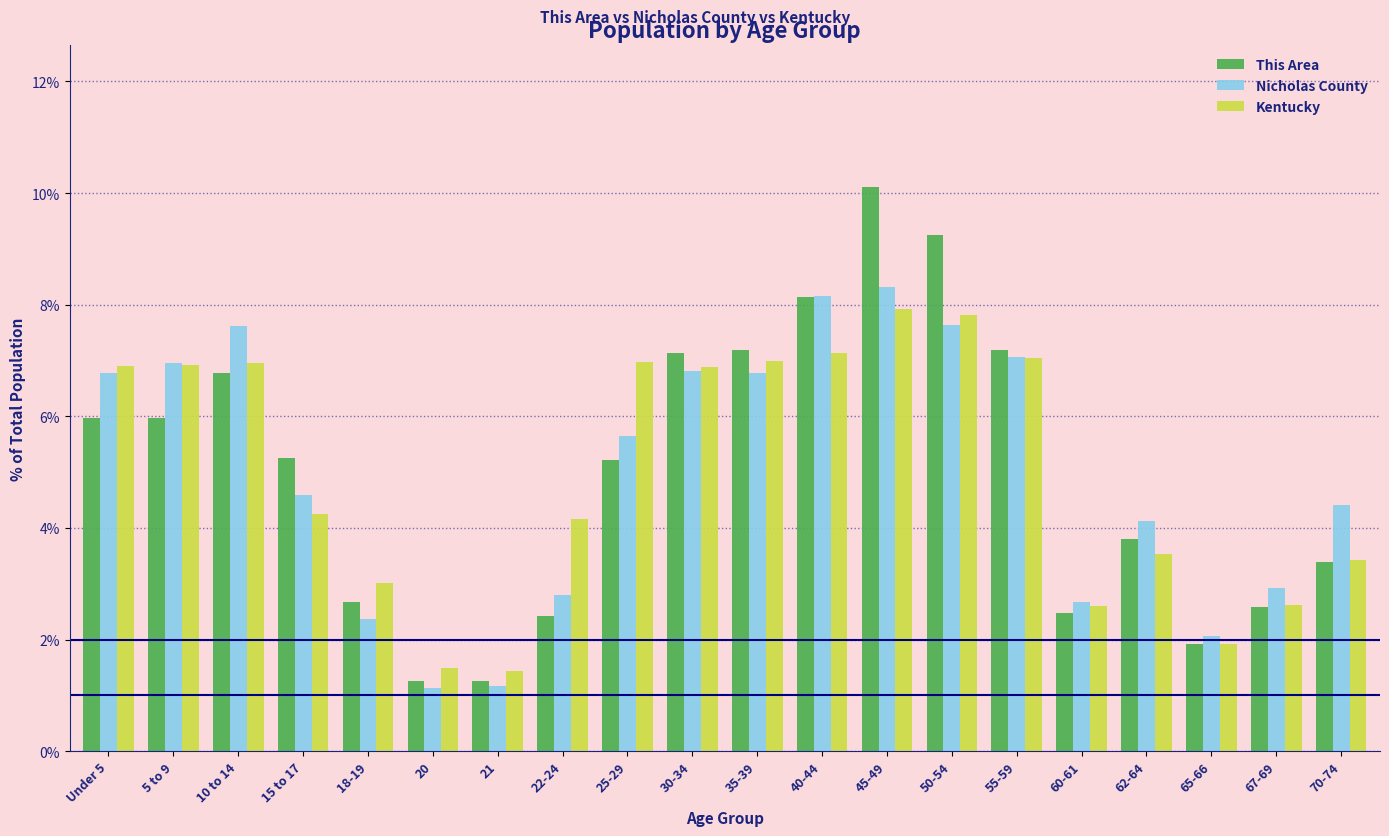

At which label does Nicholas County first exceed 5?

Under 5